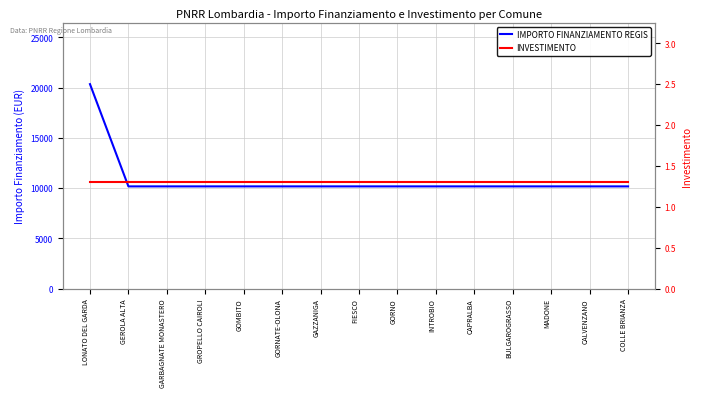

Reading left to right, transcribe all the data shown in this chart.

IMPORTO FINANZIAMENTO REGIS: 20344.0	10172.0	10172.0	10172.0	10172.0	10172.0	10172.0	10172.0	10172.0	10172.0	10172.0	10172.0	10172.0	10172.0	10172.0
INVESTIMENTO: 1.3	1.3	1.3	1.3	1.3	1.3	1.3	1.3	1.3	1.3	1.3	1.3	1.3	1.3	1.3